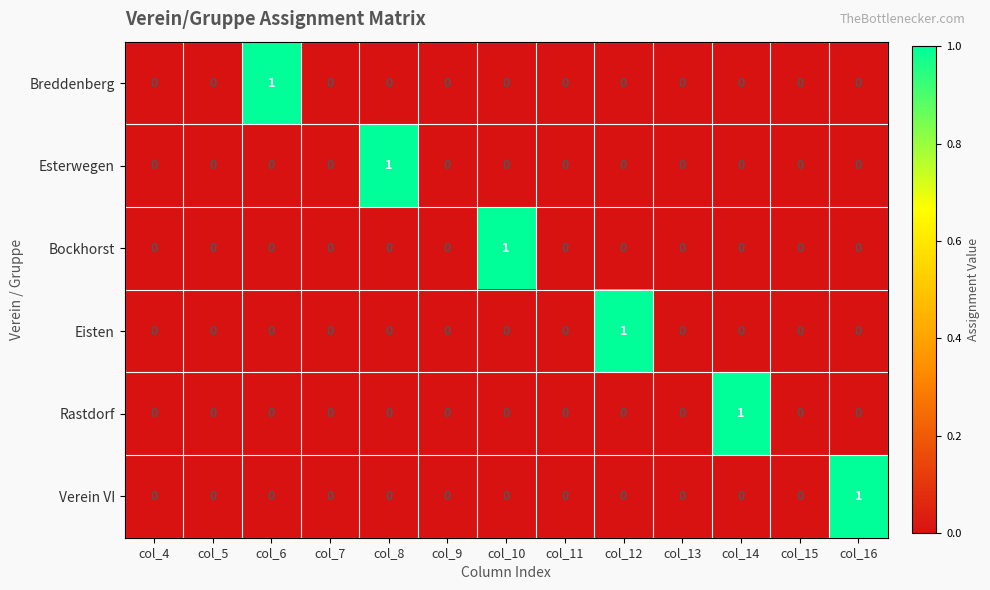

Which series changed the most between col_13 and col_16?

Verein VI